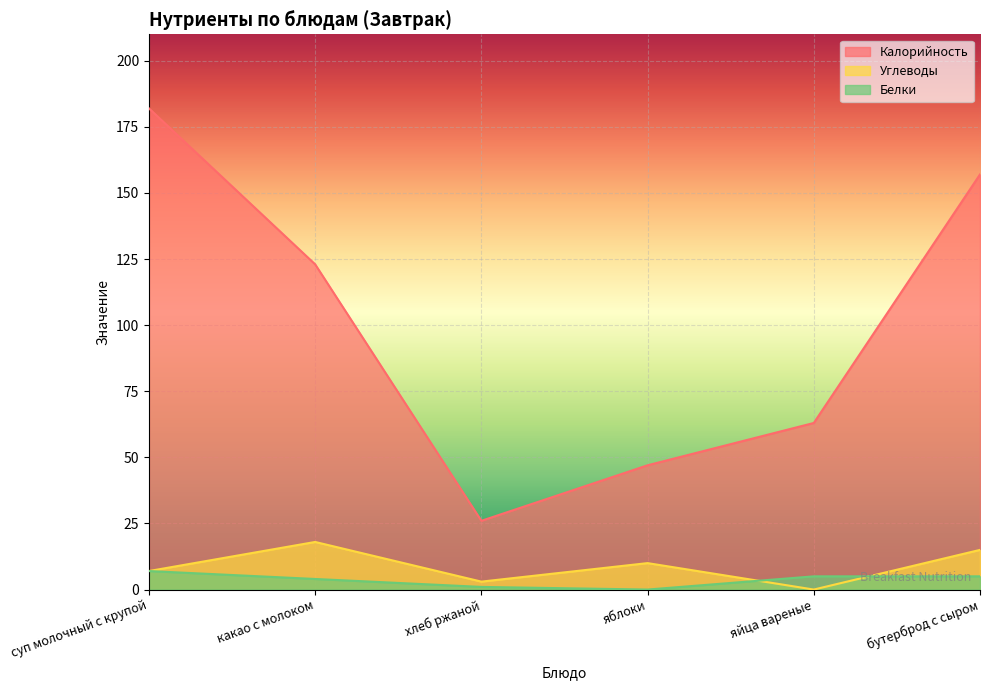

Reading left to right, list all the values displayed in this chart.

Калорийность: суп молочный с крупой=182	какао с молоком=123	хлеб ржаной=26	яблоки=47	яйца вареные=63	бутерброд с сыром=157
Углеводы: суп молочный с крупой=7	какао с молоком=18	хлеб ржаной=3	яблоки=10	яйца вареные=0	бутерброд с сыром=15
Белки: суп молочный с крупой=7	какао с молоком=4	хлеб ржаной=1	яблоки=0	яйца вареные=5	бутерброд с сыром=5